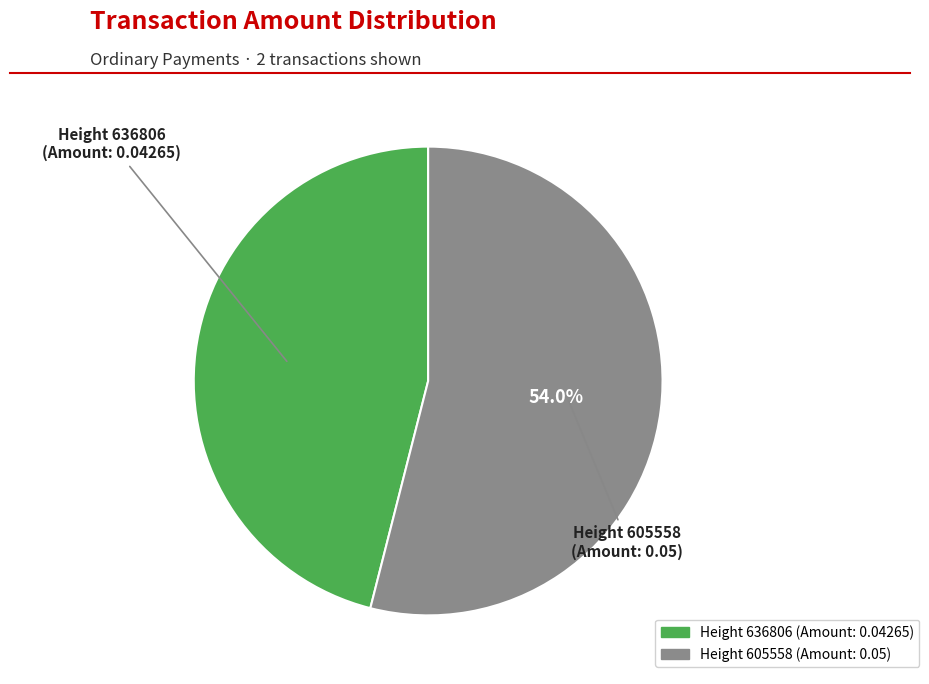

How many segments does this pie chart have?

2